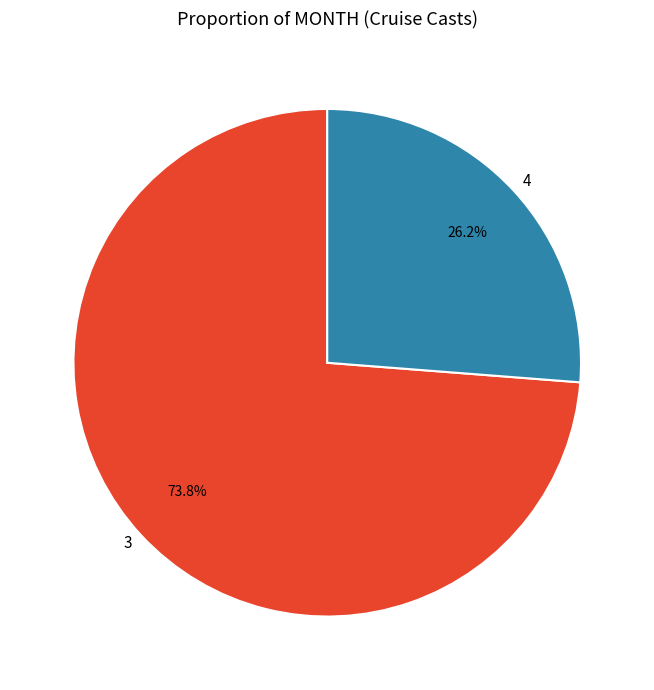

Does any single category account for the majority?

Yes